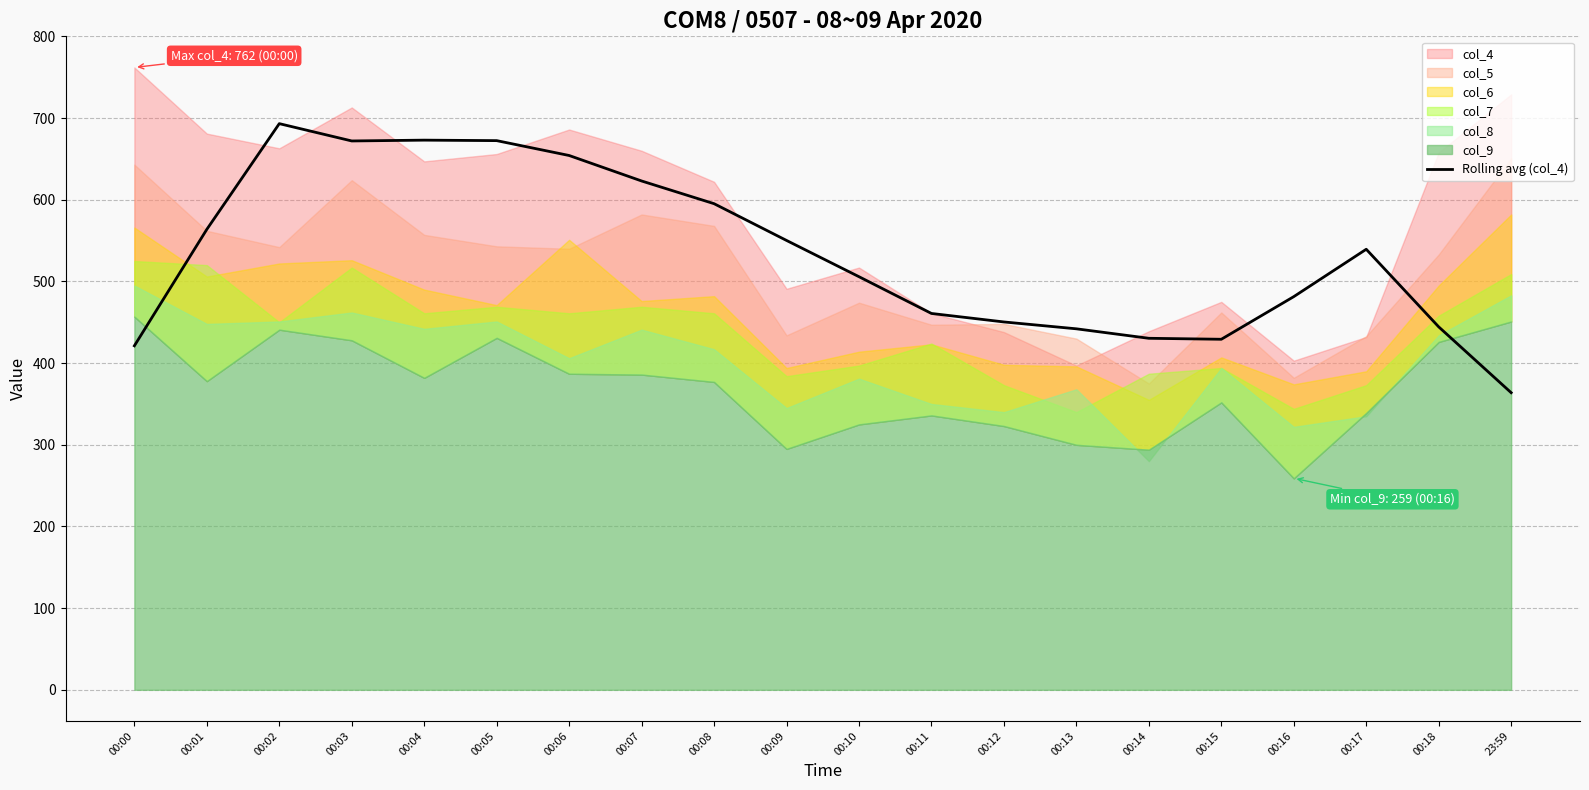

What is the value of the 15th point from the left?

430.4